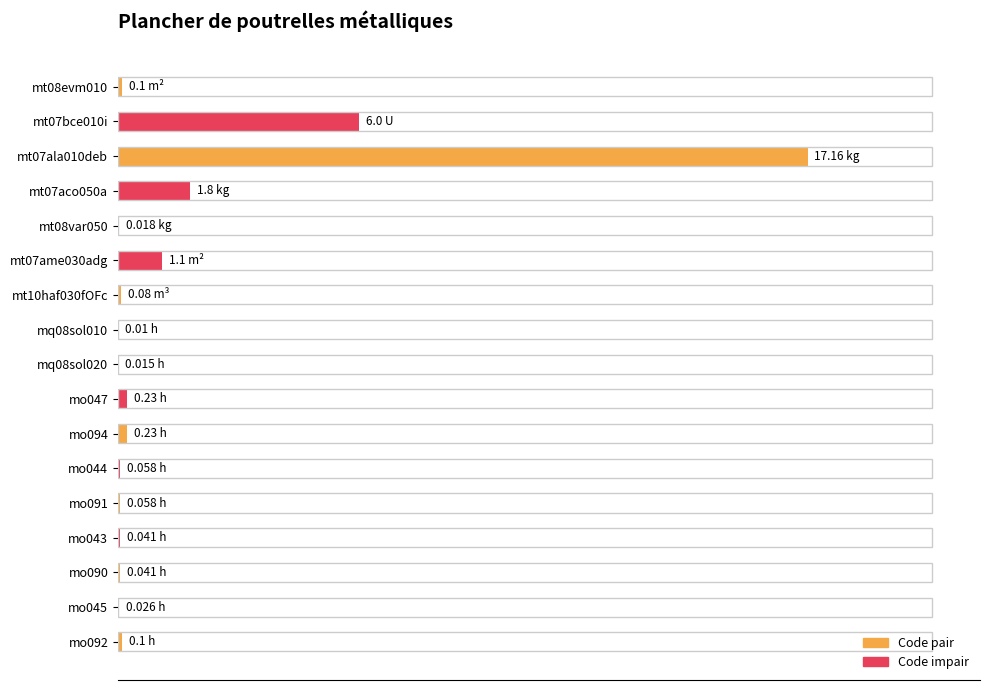

What is the greatest value displayed?

17.2